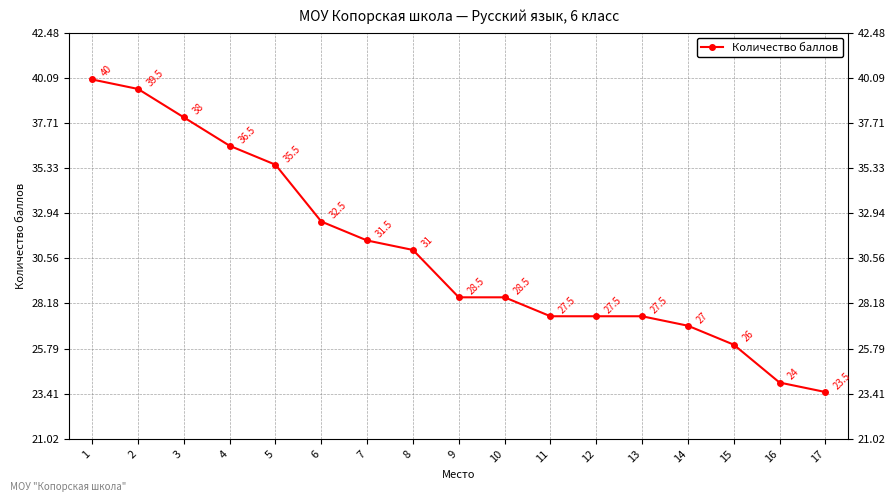

What is the maximum value shown in the chart?

40.0